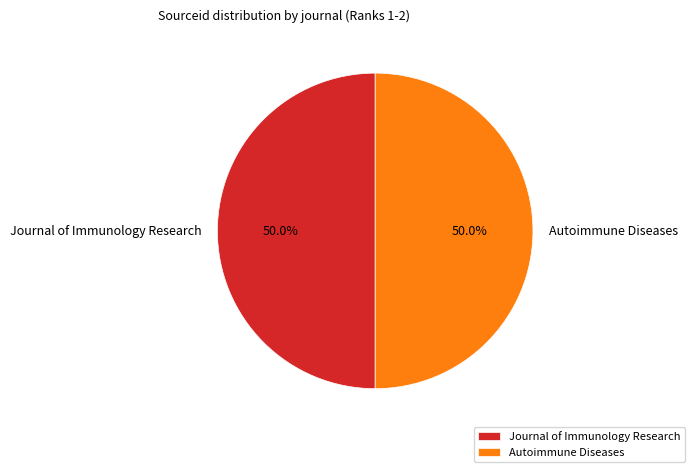

What portion of the pie excludes Autoimmune Diseases?

50.0%